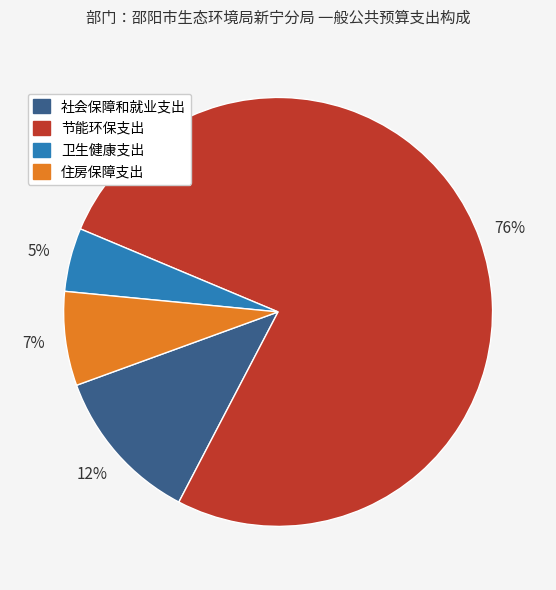

To the nearest percent, what portion does 卫生健康支出 represent?

5%